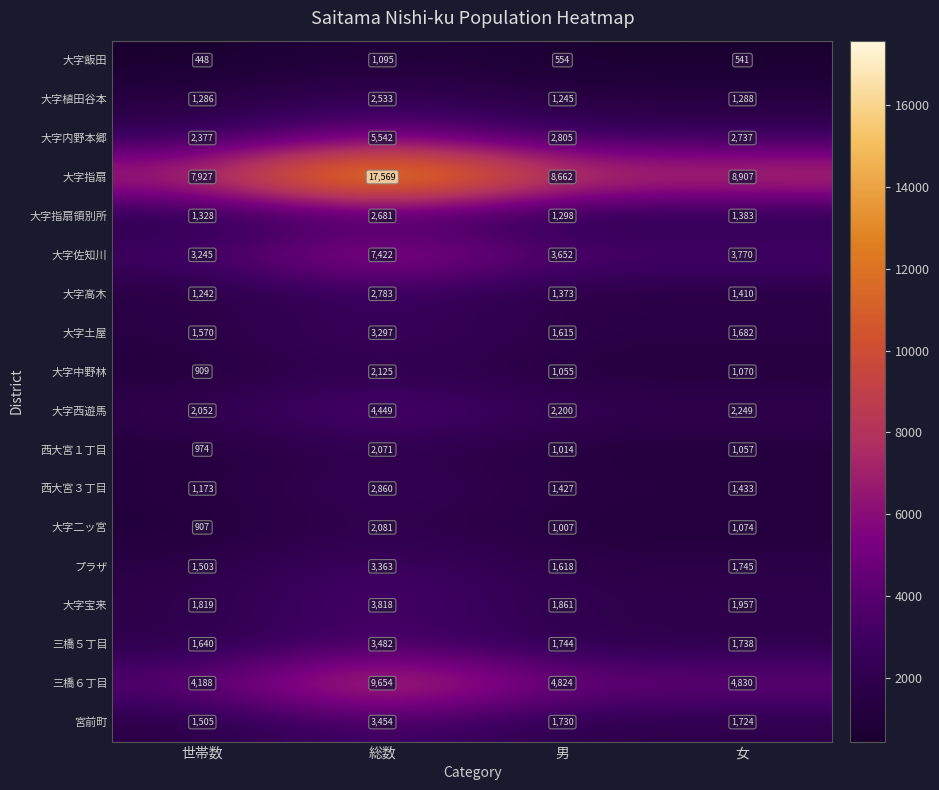

What is the lowest value of the 大字宝来 series?

1819